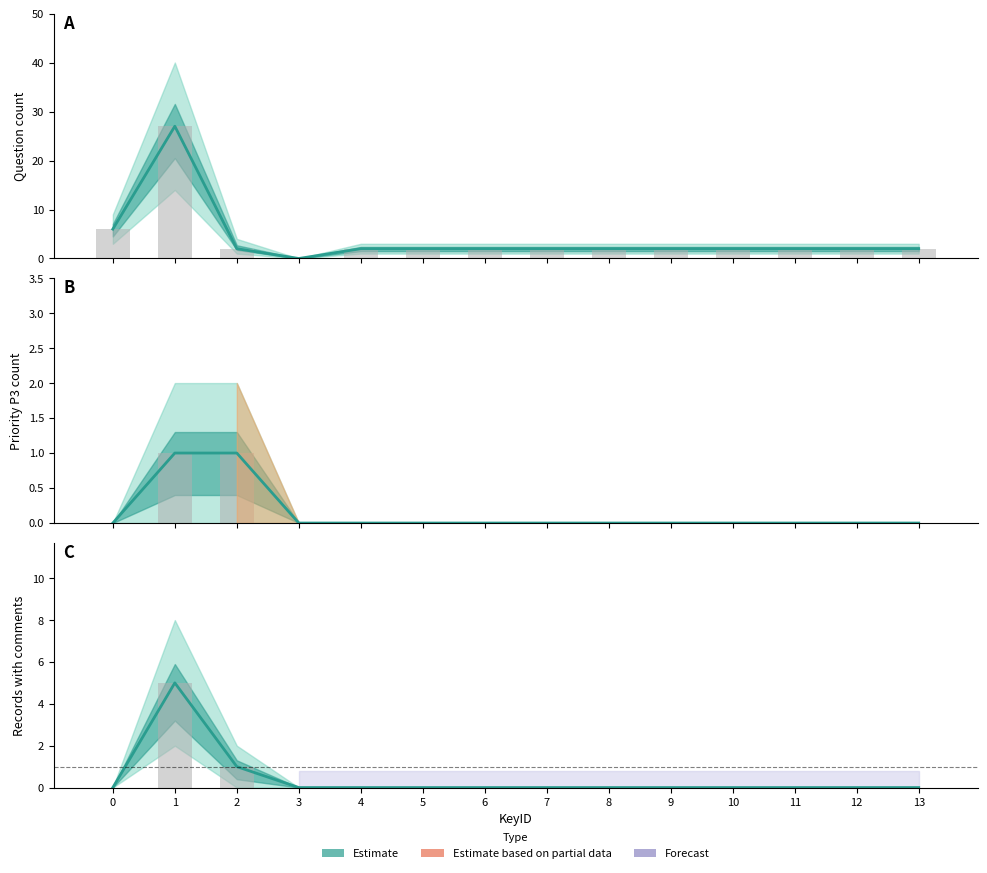

What is the difference between the With comments values at 8 and 1?

5